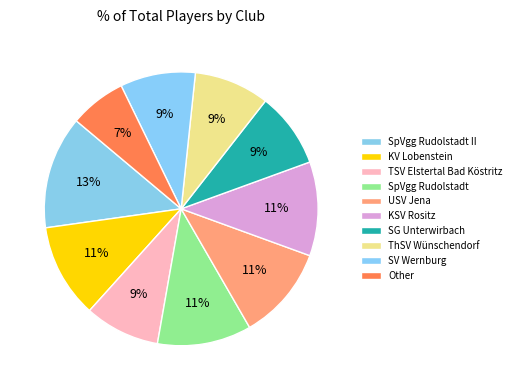

Is the sum of SG Unterwirbach and USV Jena greater than half?

No